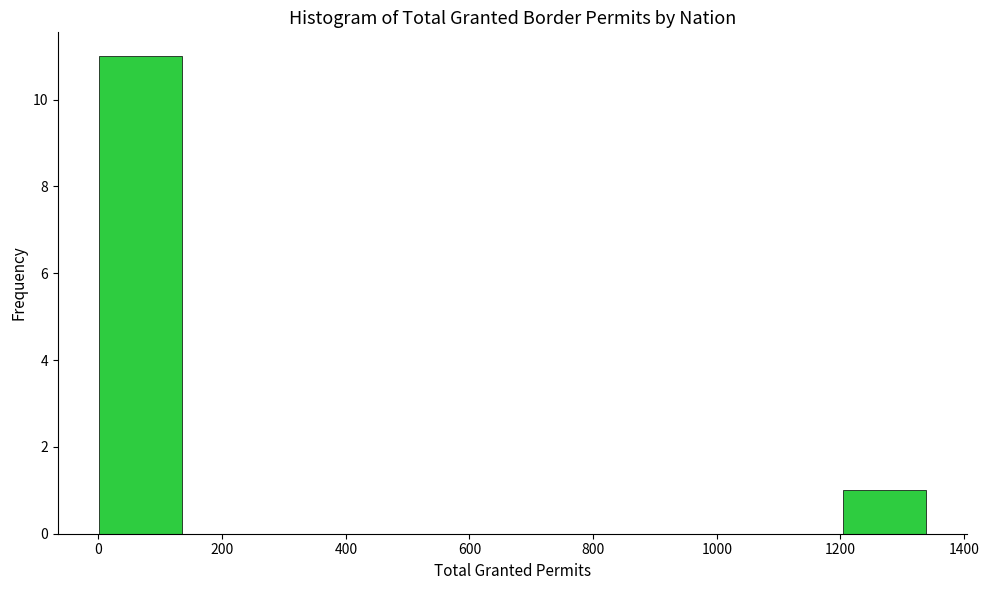

How tall is the bar that spans 1200 to 1340 on the x-axis? Neither the bar edges nor the heights are printed on the chart, so give them approximately, as read against the axes.

1